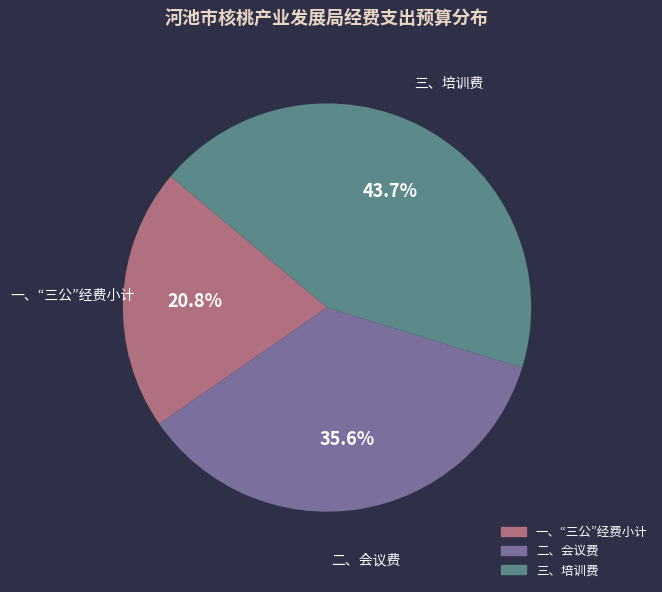

Between 一、“三公”经费小计 and 二、会议费, which is larger?

二、会议费